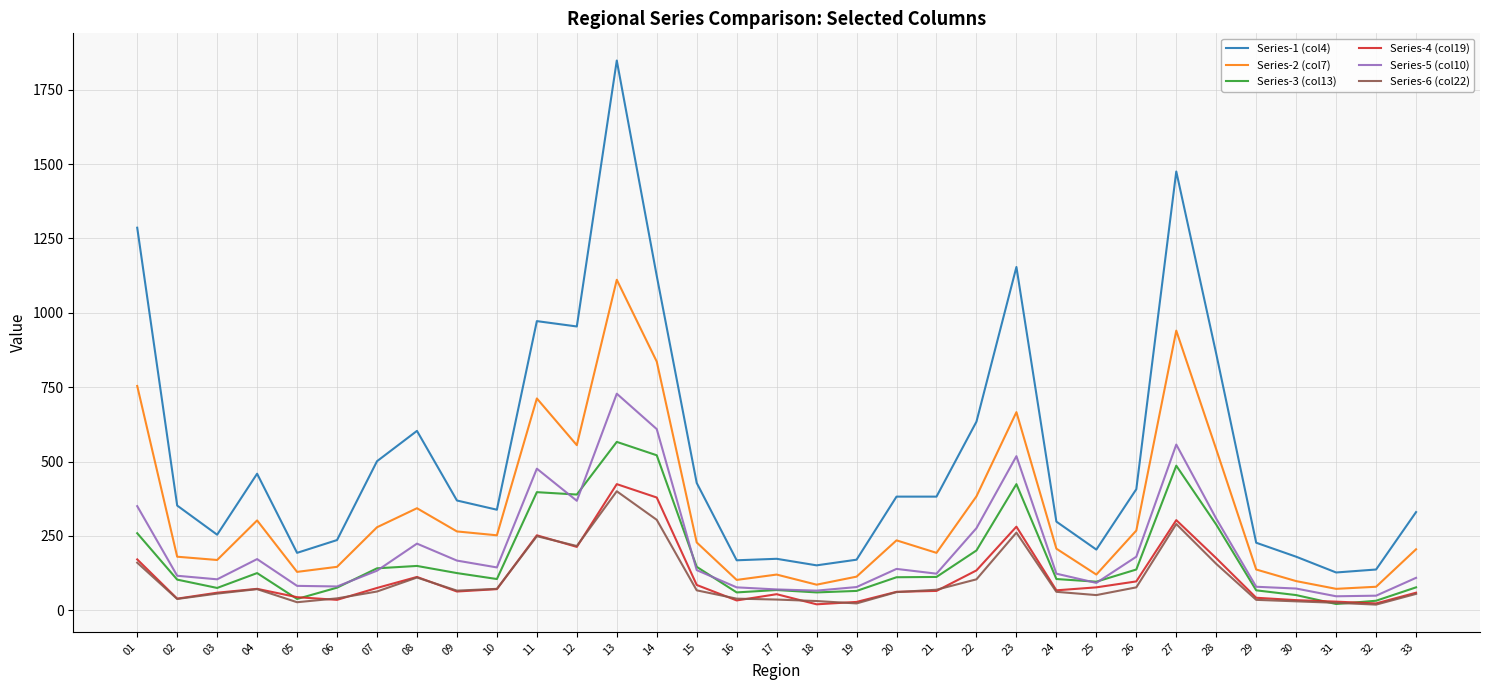

In Series-2 (col7), how many points are lower than both neighbors (excluding endpoints)?

9